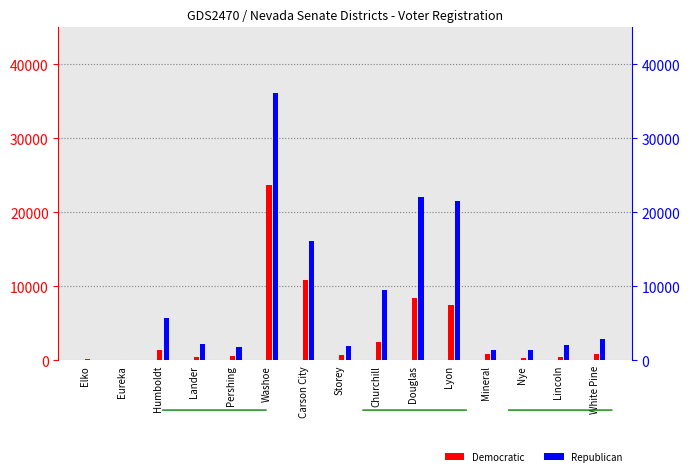

Which series has the largest range (max minus min)?

Republican